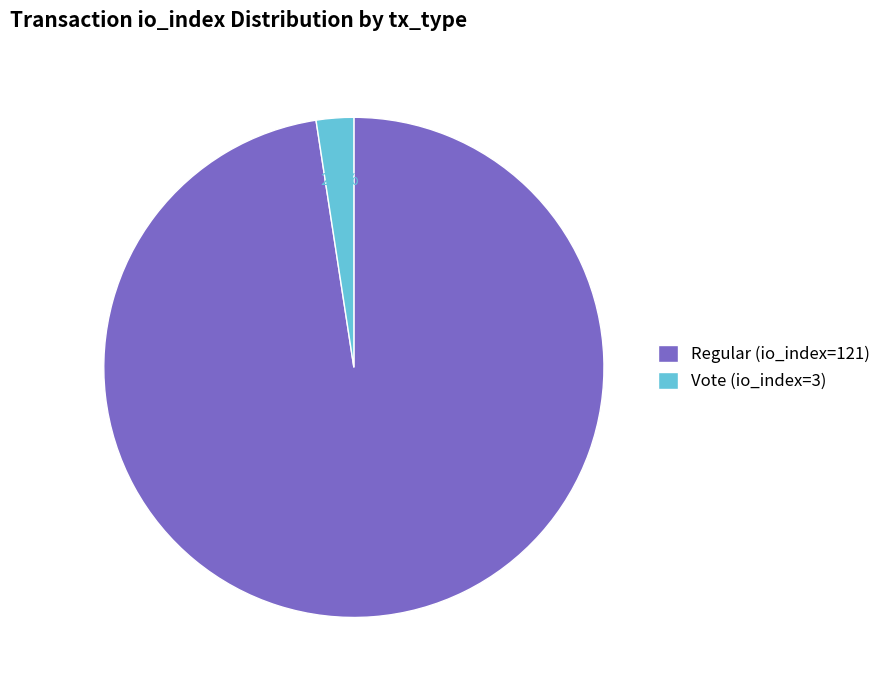

How many segments does this pie chart have?

2